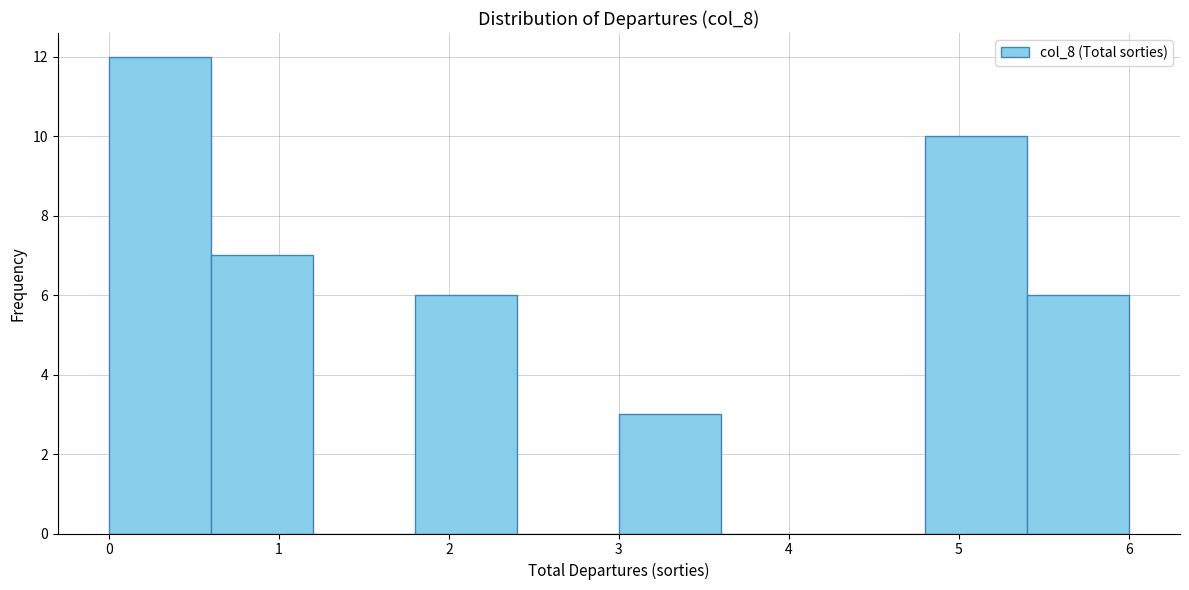

Reading left to right, list every bar in this chart as the range it spans on the x-axis followed by its height. The values are not printed on the chart, so give them approximately, as read against the axis.

0.0 to 0.6: 12
0.6 to 1.2: 7
1.2 to 1.8: 0
1.8 to 2.4: 6
2.4 to 3.0: 0
3.0 to 3.6: 3
3.6 to 4.2: 0
4.2 to 4.8: 0
4.8 to 5.4: 10
5.4 to 6.0: 6